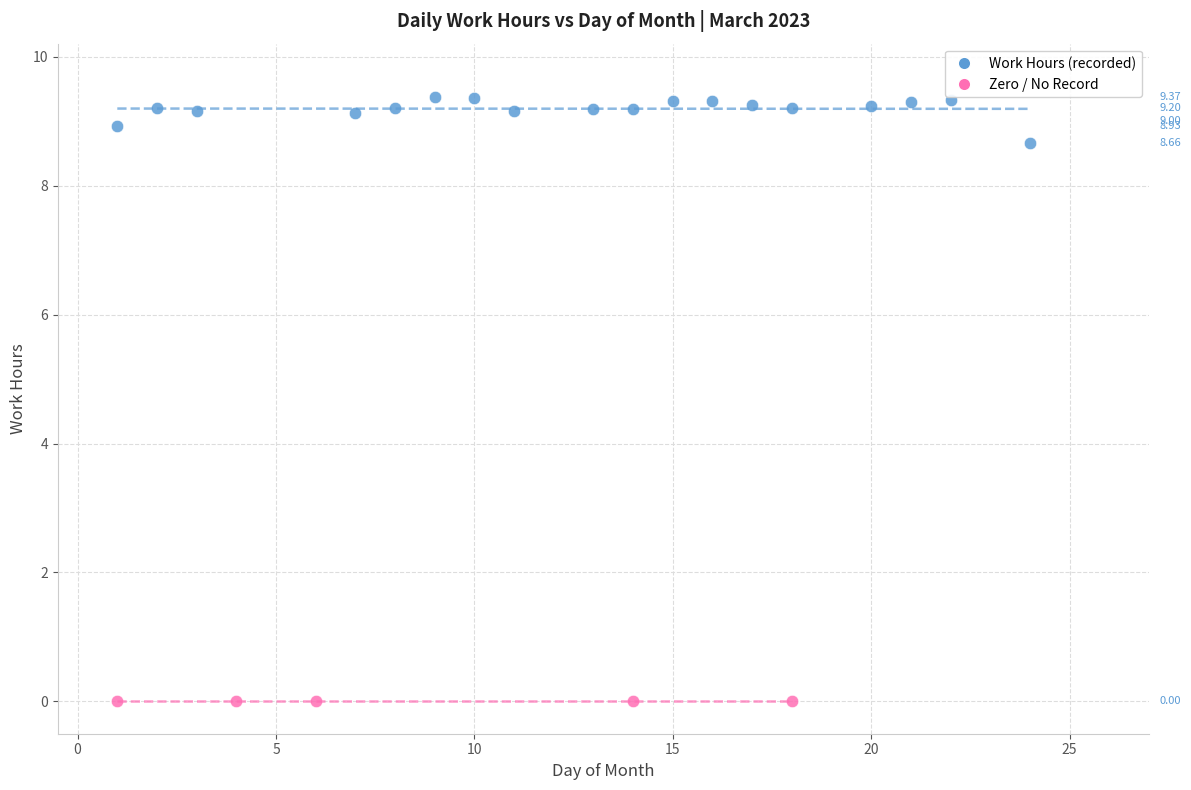

Which series reaches the minimum Y coordinate?

Zero / No Record